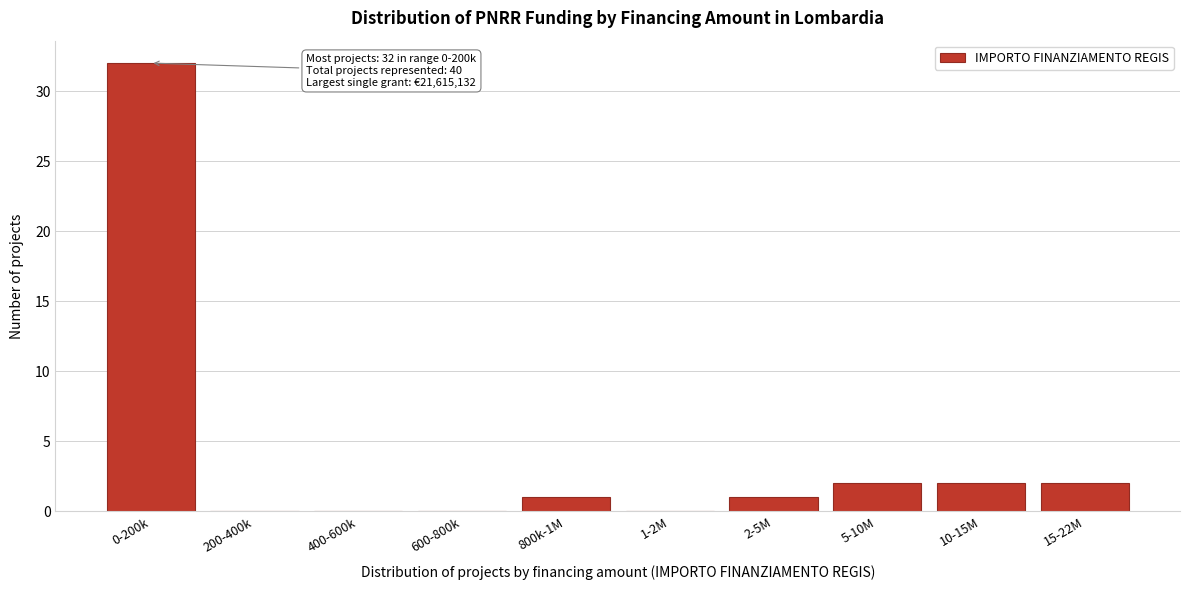

Reading left to right, what are all the values shown in this chart?

0-200k=32	200-400k=0	400-600k=0	600-800k=0	800k-1M=1	1-2M=0	2-5M=1	5-10M=2	10-15M=2	15-22M=2